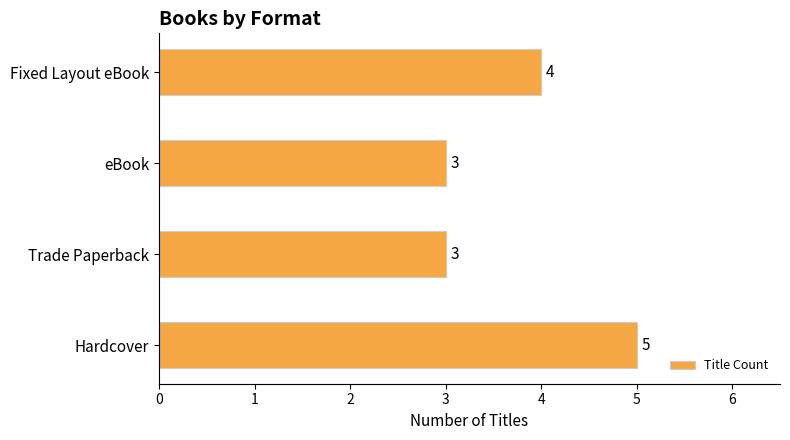

At which label is the value closest to 4?

Fixed Layout eBook